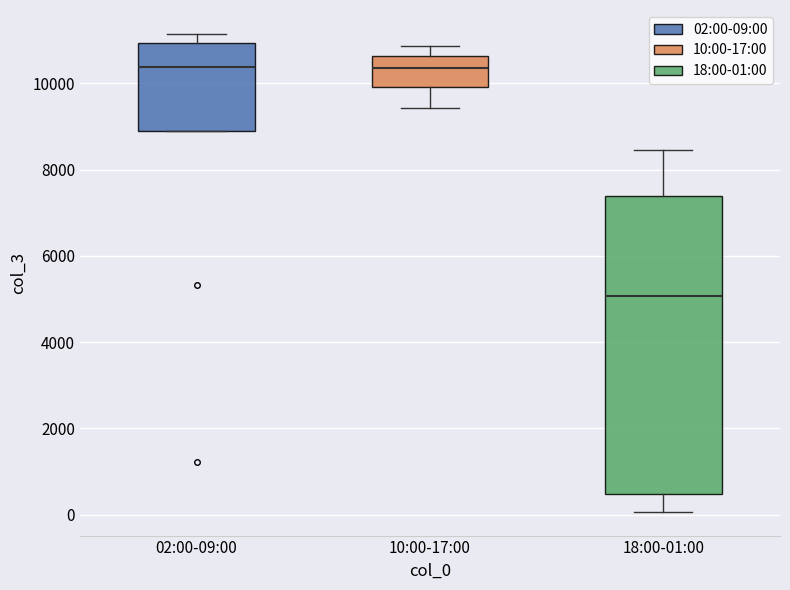

Reading left to right, transcribe this box plot: for each box, give where its median line is, the range the box spans, and where its two whiskers end, as read against the y-axis. The values are not printed on the chart, so give them approximately, as read against the axis.

02:00-09:00: median 10400, box 8800 to 11000, whiskers 8800 to 11200
10:00-17:00: median 10400, box 10000 to 10600, whiskers 9400 to 10800
18:00-01:00: median 5000, box 400 to 7400, whiskers 0 to 8400